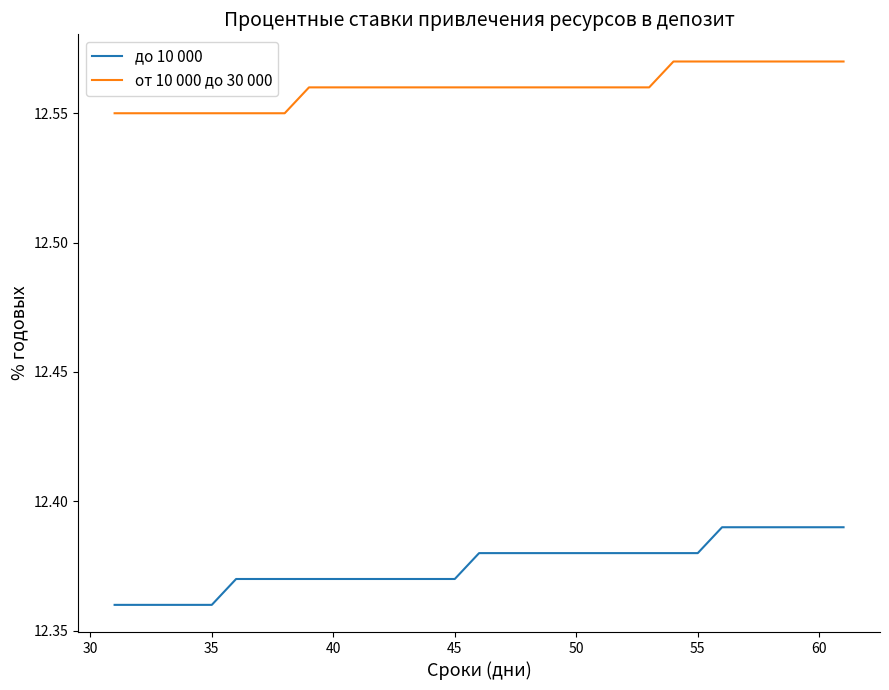

True or false: до 10 000 and от 10 000 до 30 000 cross at least once.

False